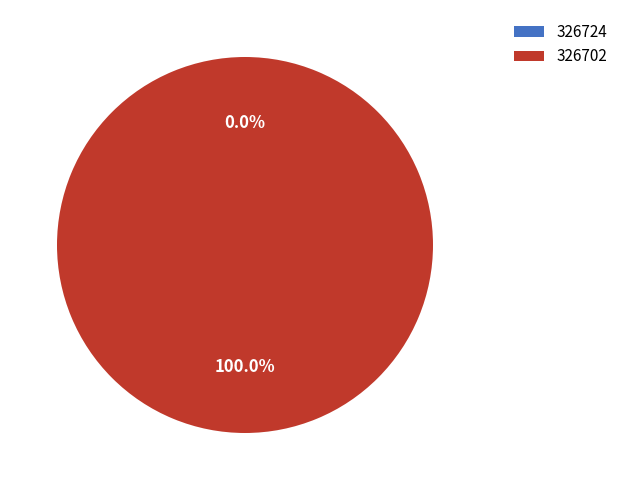

Which slice is the largest?

326702